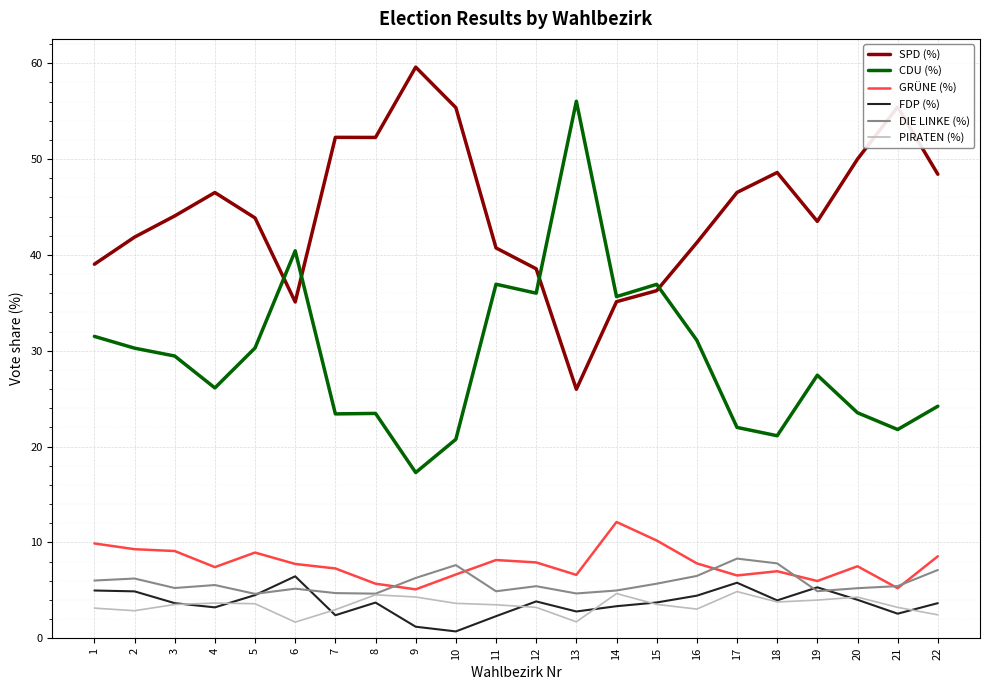

What is the difference between the maximum and minimum values in the GRÜNE (%) series?

7.0